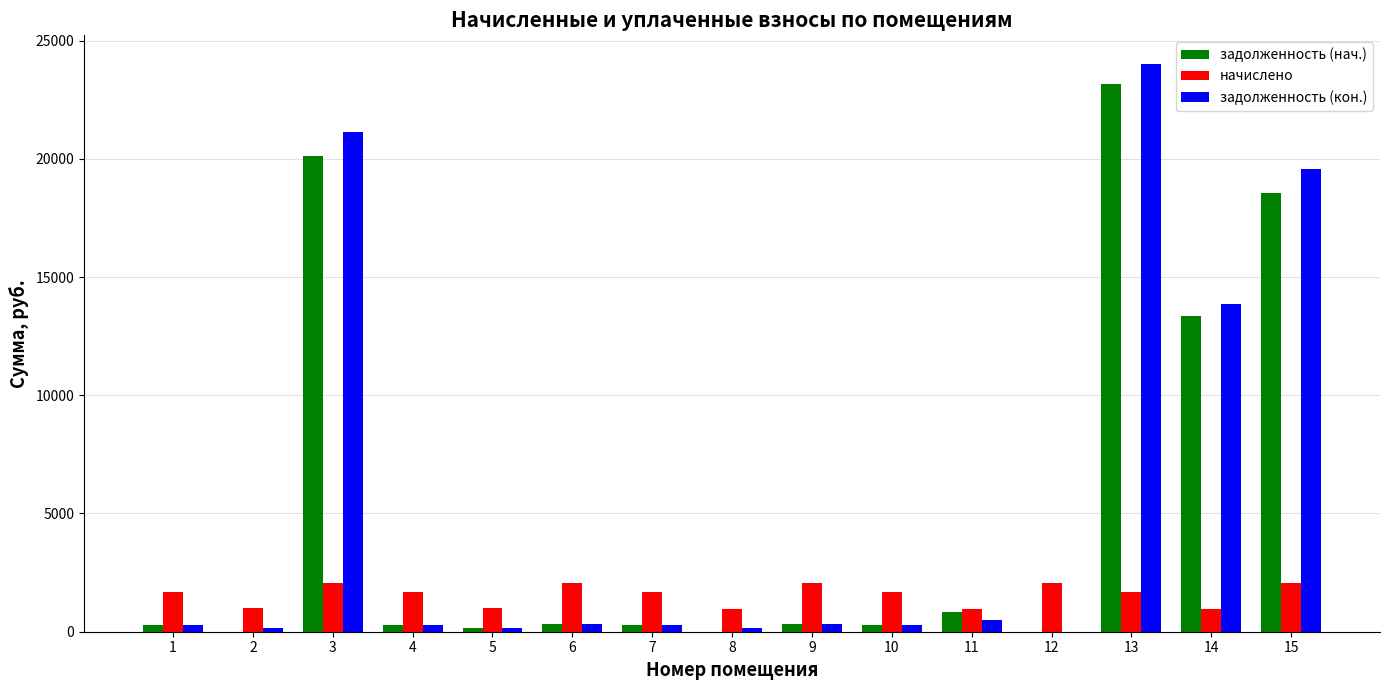

How many groups of bars are there?

15